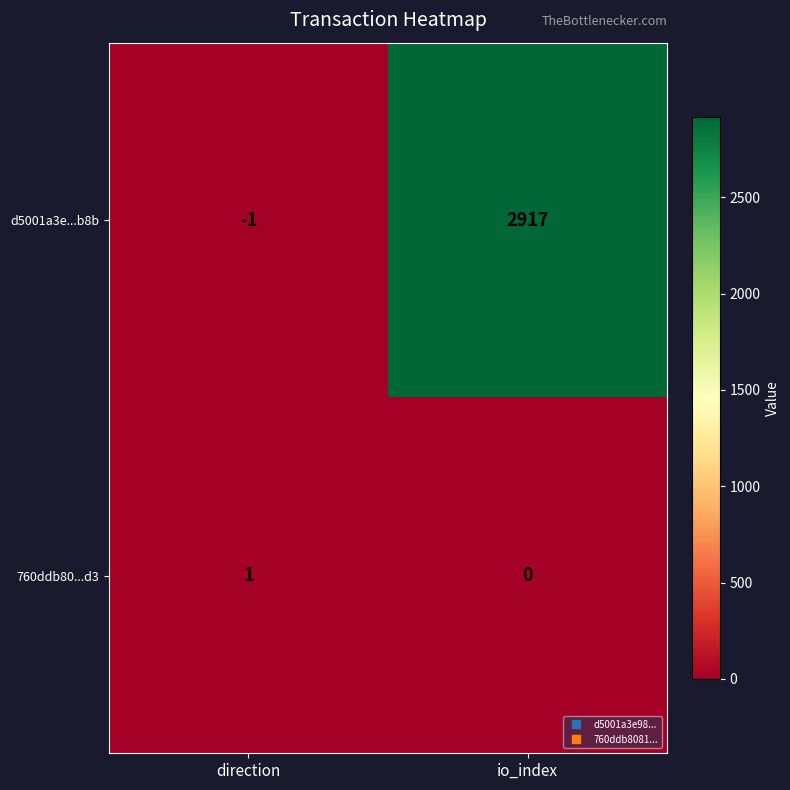

What is the maximum value shown in the chart?

2917